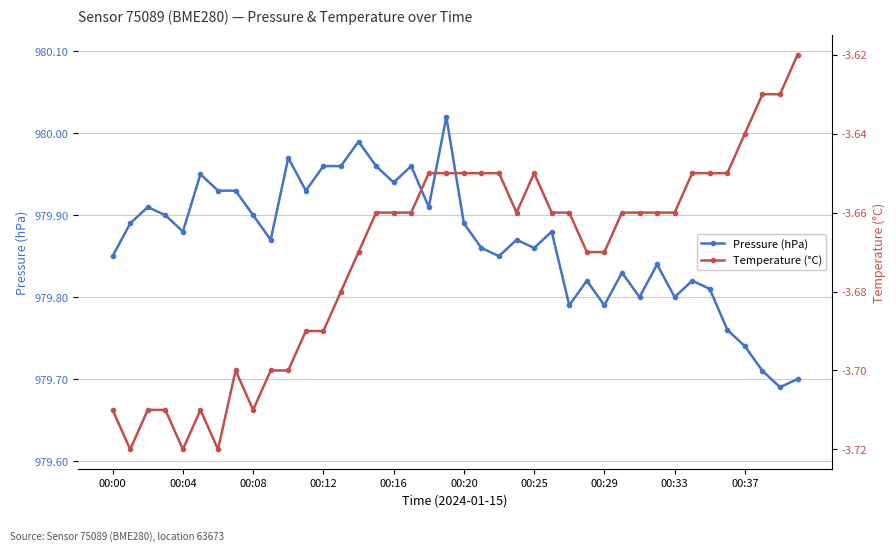

True or false: Temperature (°C) and Pressure (hPa) intersect in this chart.

False